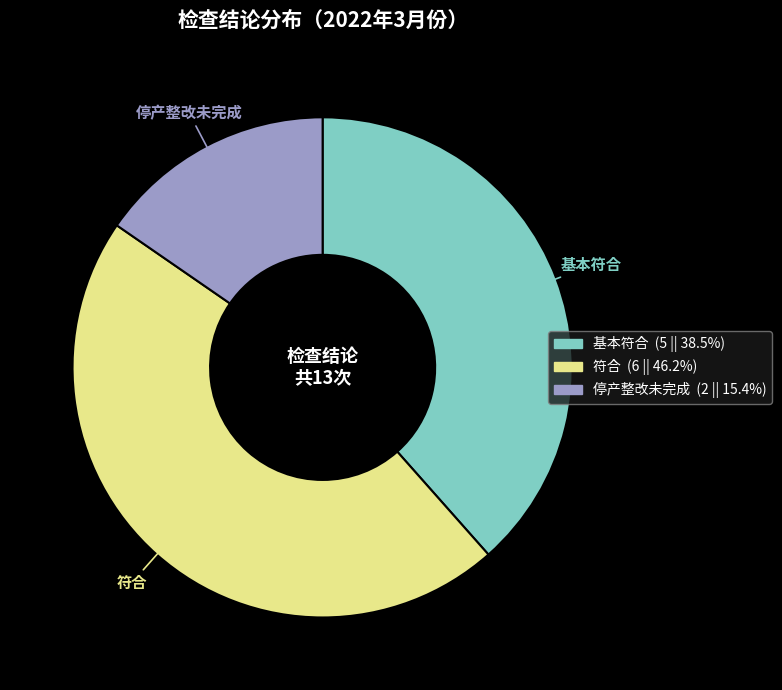

Between 符合 and 停产整改未完成, which is larger?

符合